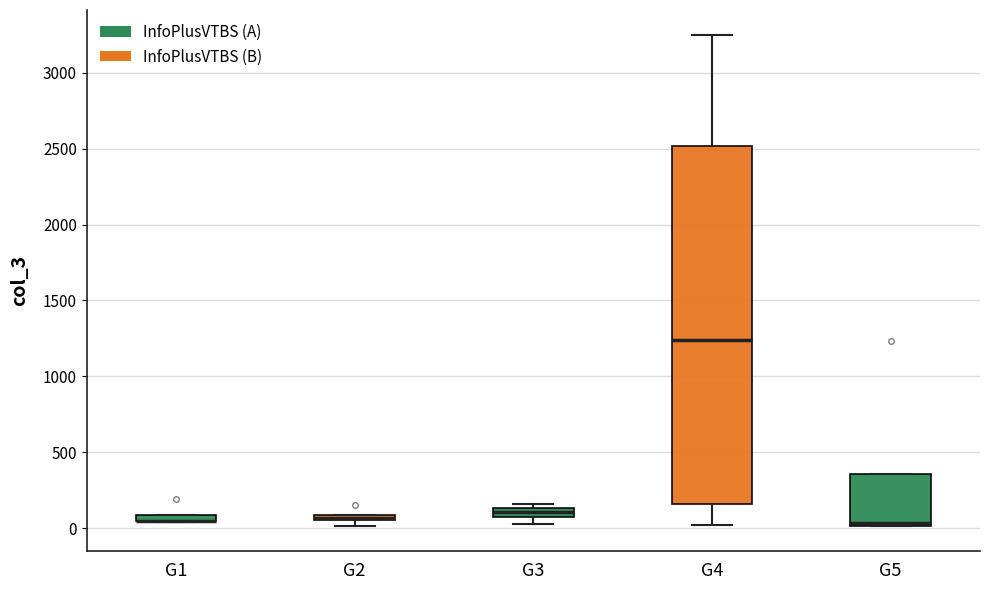

Comparing the boxes themselves (not the whiskers), which one is the tallest?

G4